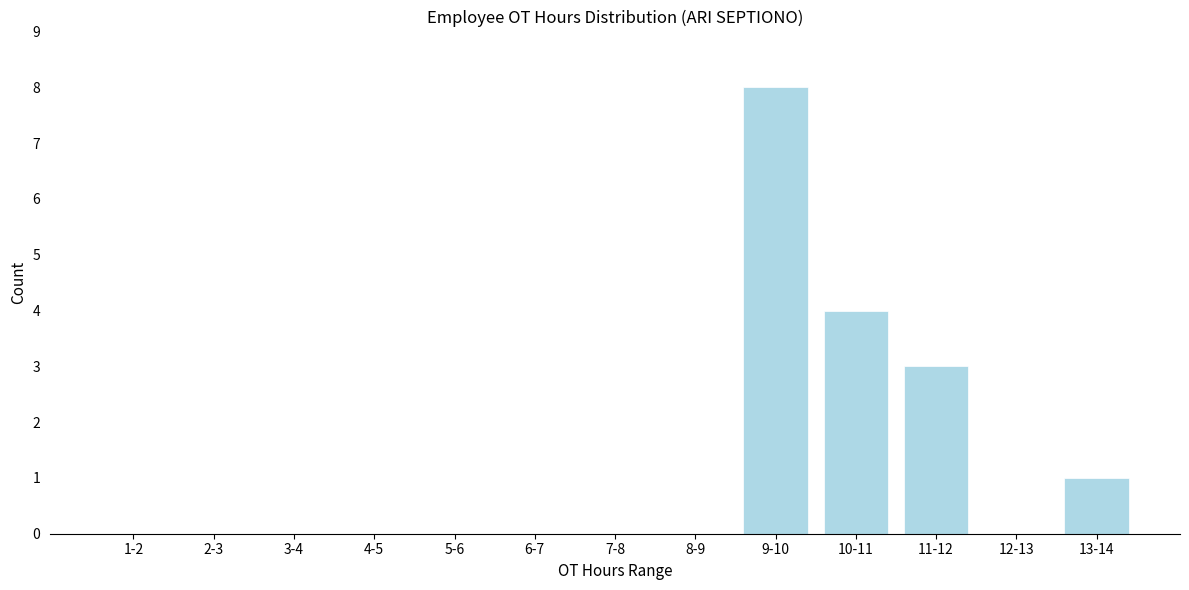

Reading right to left, what are all the values shown in this chart?

13-14=1	12-13=0	11-12=3	10-11=4	9-10=8	8-9=0	7-8=0	6-7=0	5-6=0	4-5=0	3-4=0	2-3=0	1-2=0